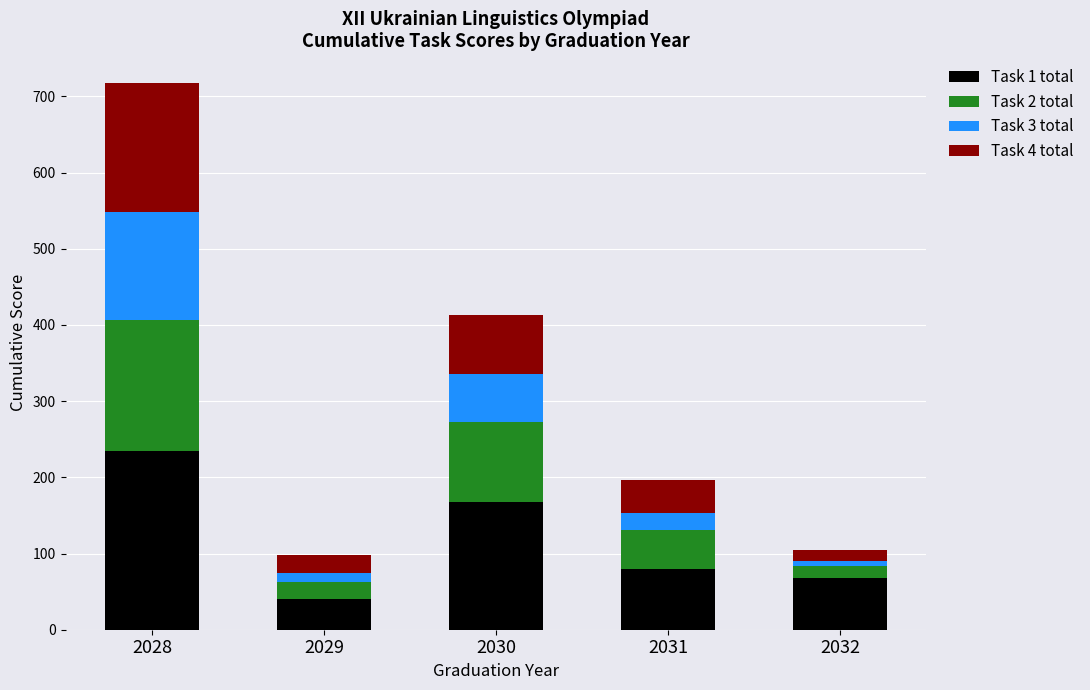

Reading right to left, what are the values for Task 1 total?

68	80	168	40	235